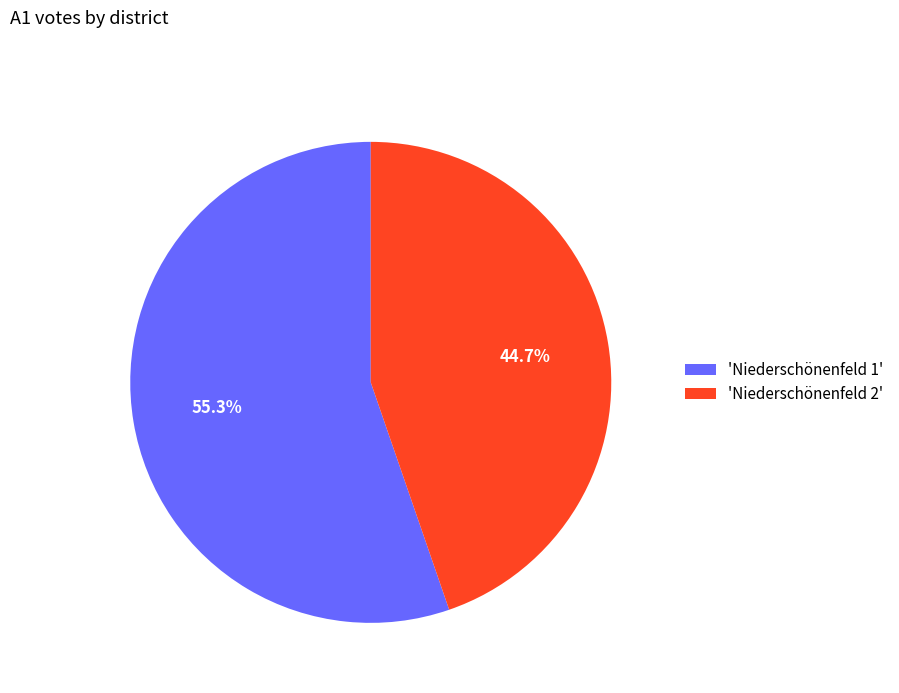

How many slices are in this pie chart?

2